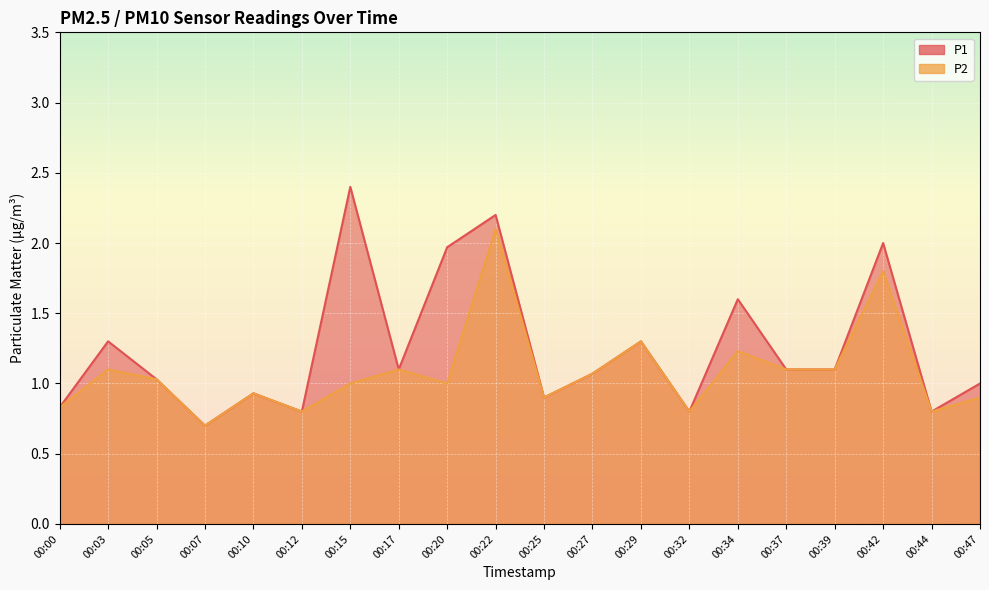

What is the difference between the second highest and second lowest values in the P2 series?

1.0